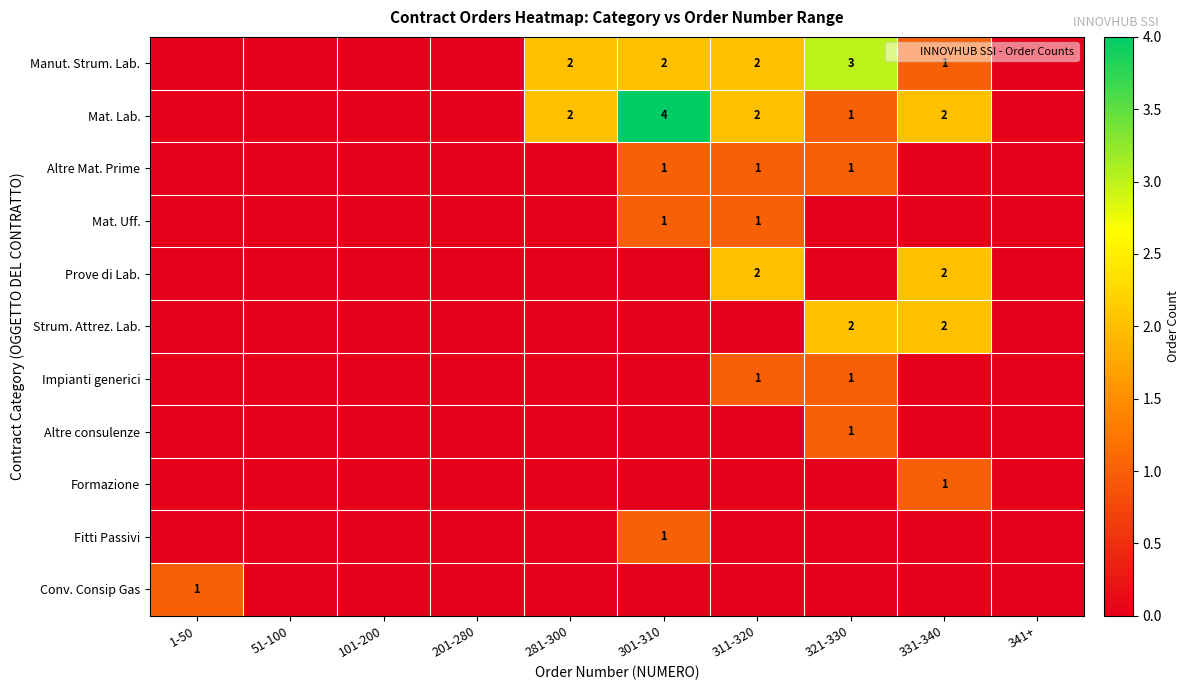

How many values in the Formazione series exceed 0?

1